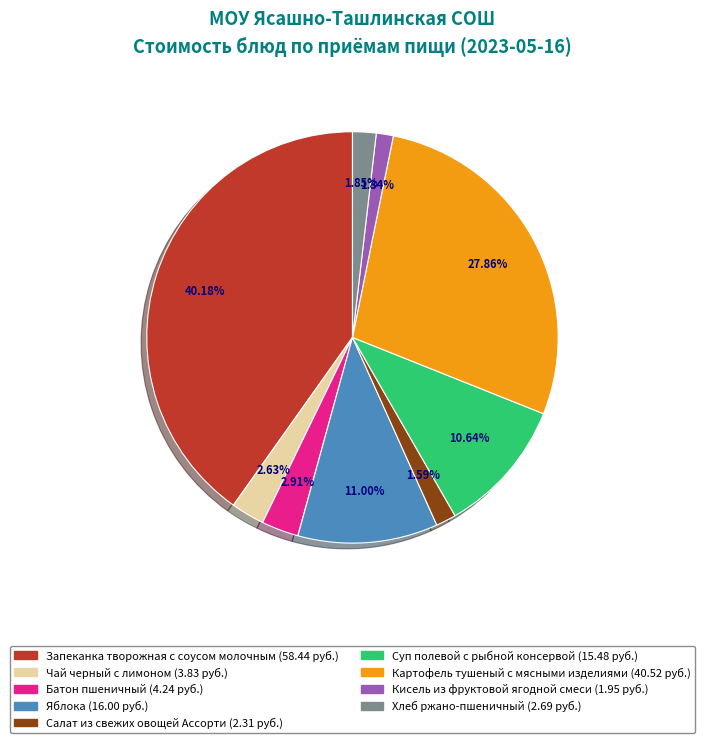

True or false: Кисель из фруктовой ягодной смеси accounts for 7% of the total.

False